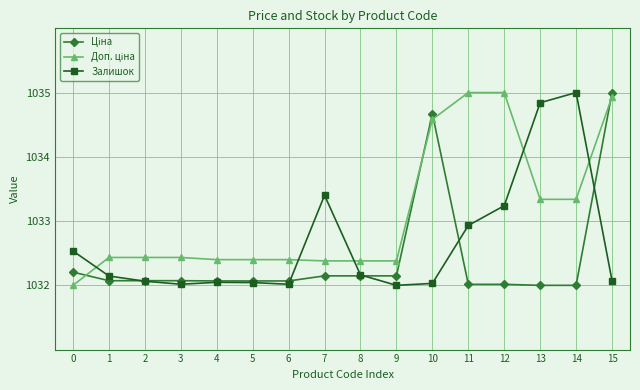

What is the value of the Залишок point at the 11th from the left?

1032.0